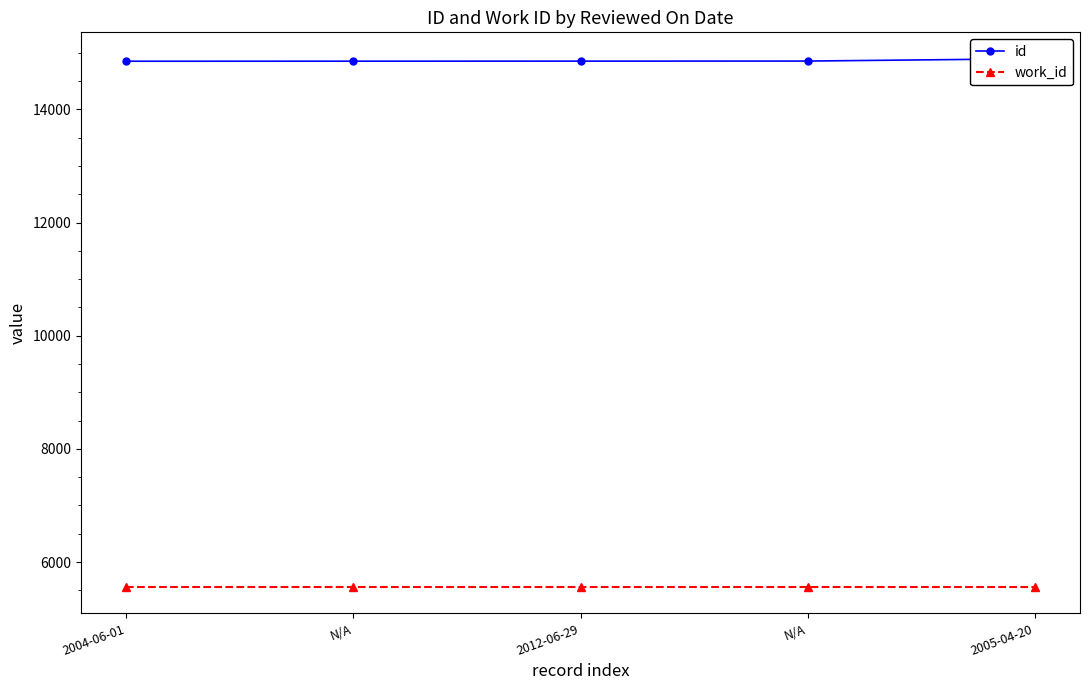

Which has a higher value, 2012-06-29 or N/A?

N/A